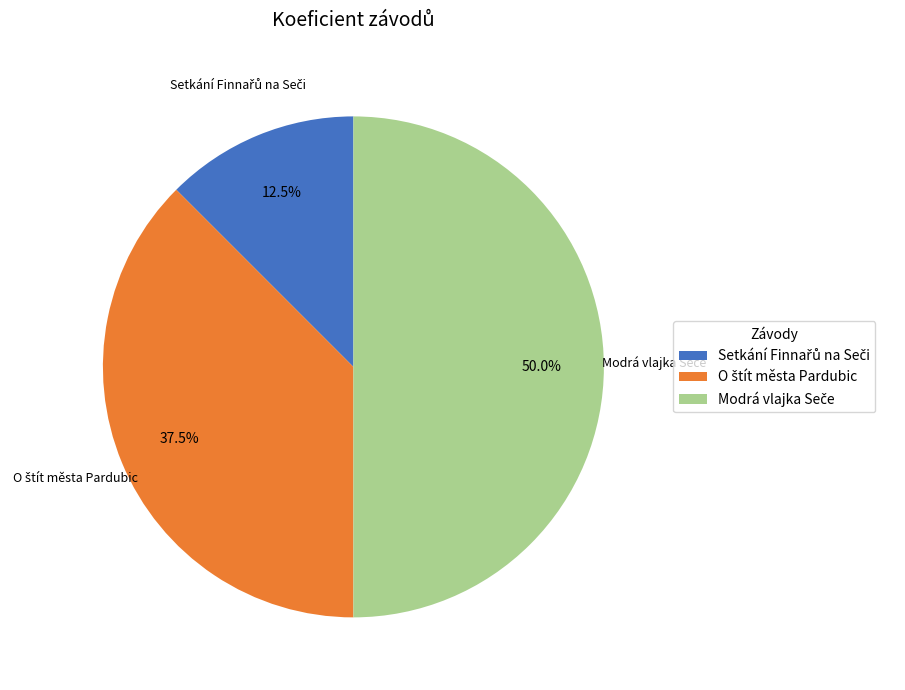

To the nearest percent, what is the difference between the largest and smallest slice percentages?

38%